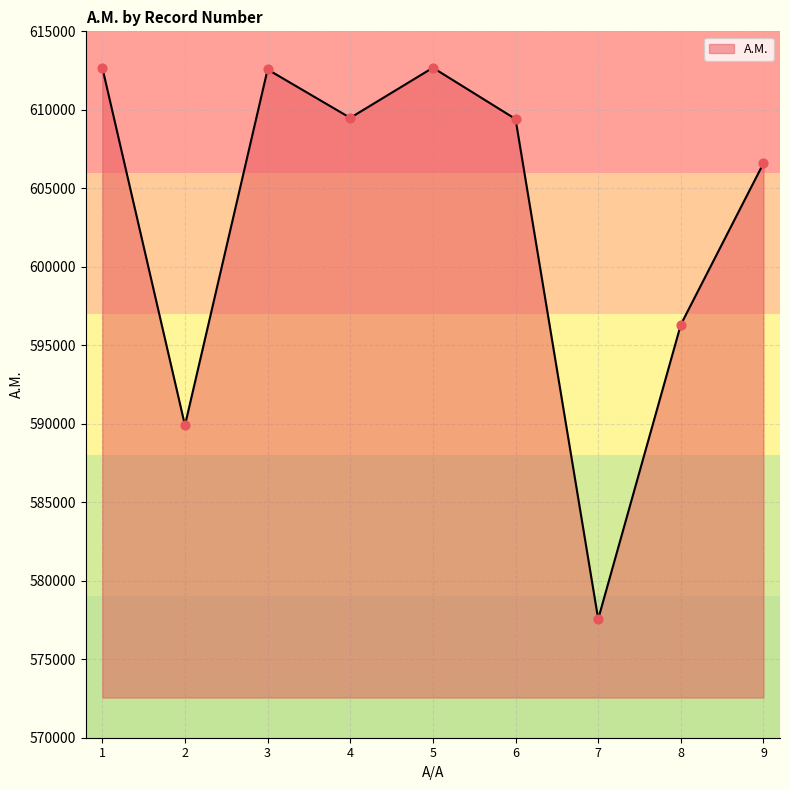

Approximately how many times larger is the value at 6 compared to 2?

1.0